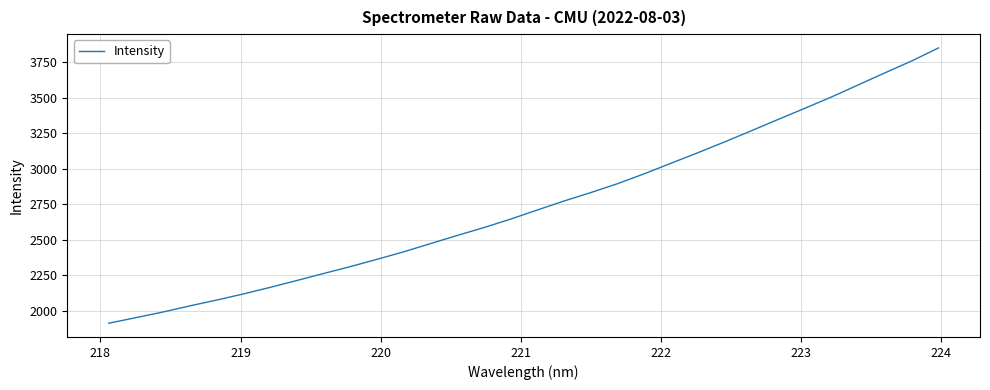

How many values are below 2709?

16